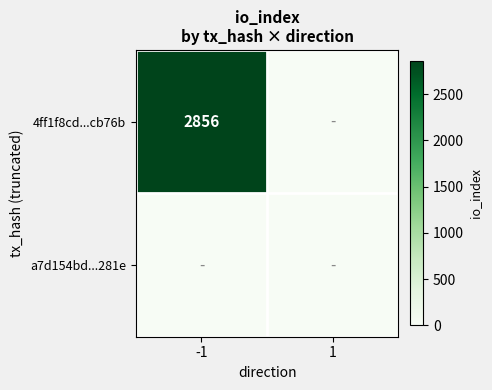

The value of 4ff1f8cd...cb76b at -1 is 4083. True or false?

False